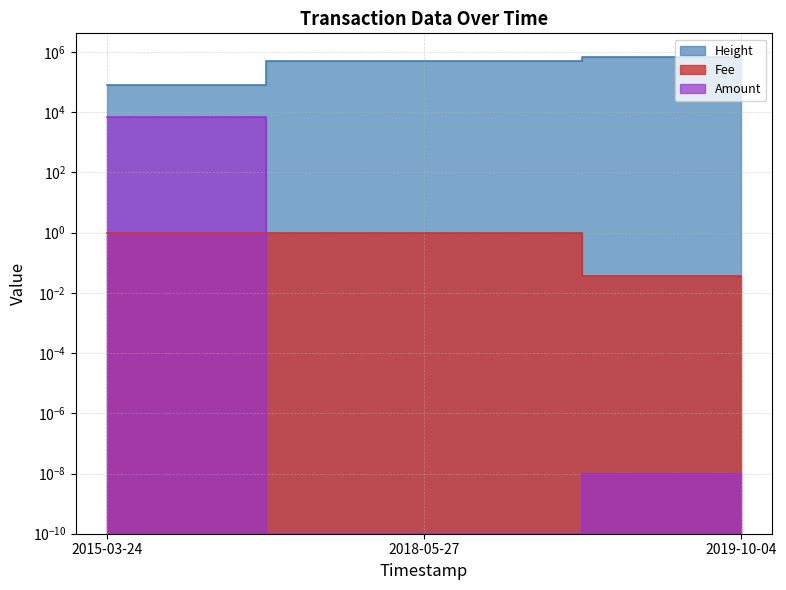

The Fee series shows 0.0 at 2019-10-04. True or false?

False